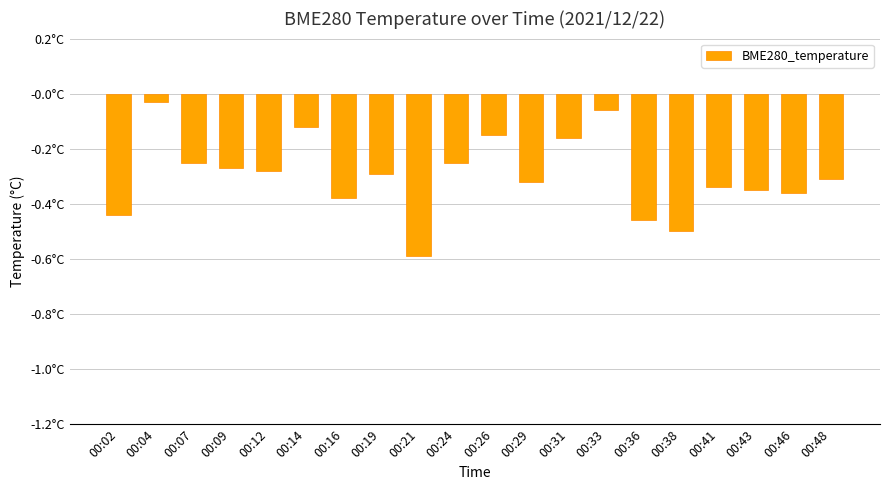

Between 00:29 and 00:43, which is larger?

00:29